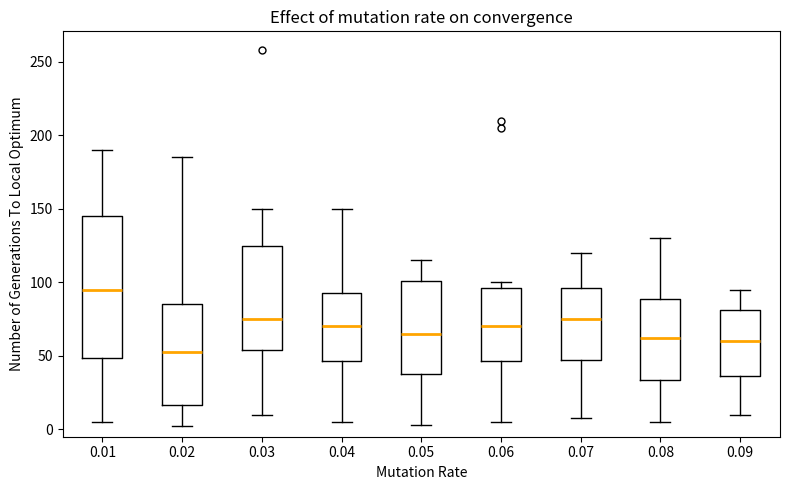

Where is the upper edge of the box at x = 0.08 on the y-axis? The values are not printed on the chart, so give them approximately, as read against the axis.

90